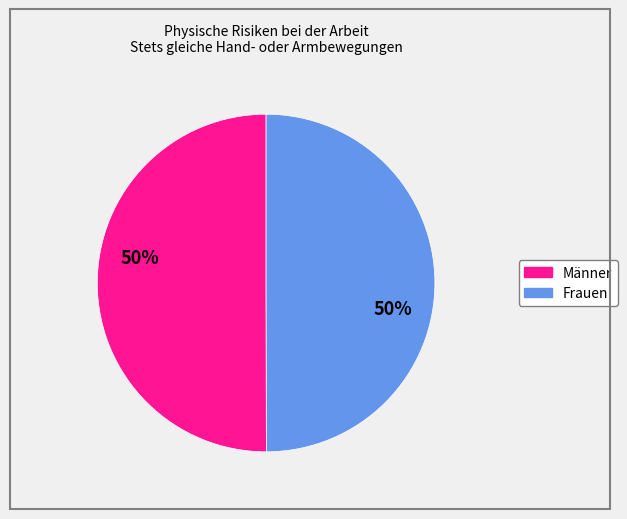

Approximately how many times larger is the value at Männer compared to Frauen?

1.0